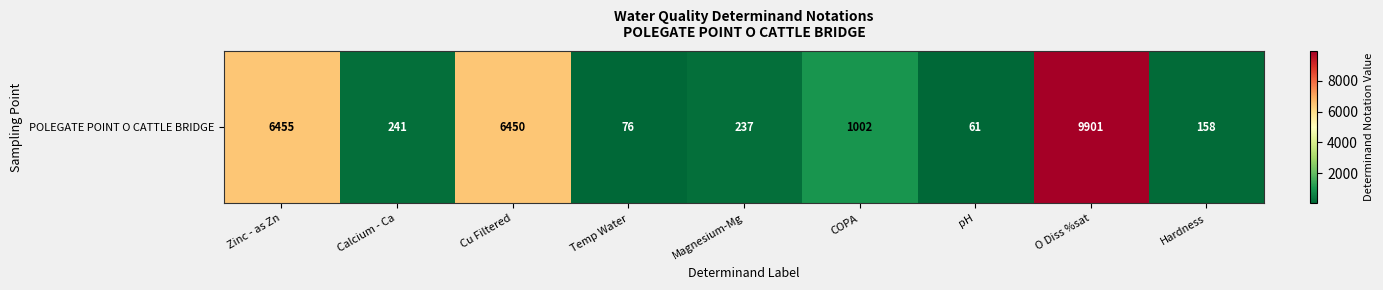

What is the greatest value displayed?

9901